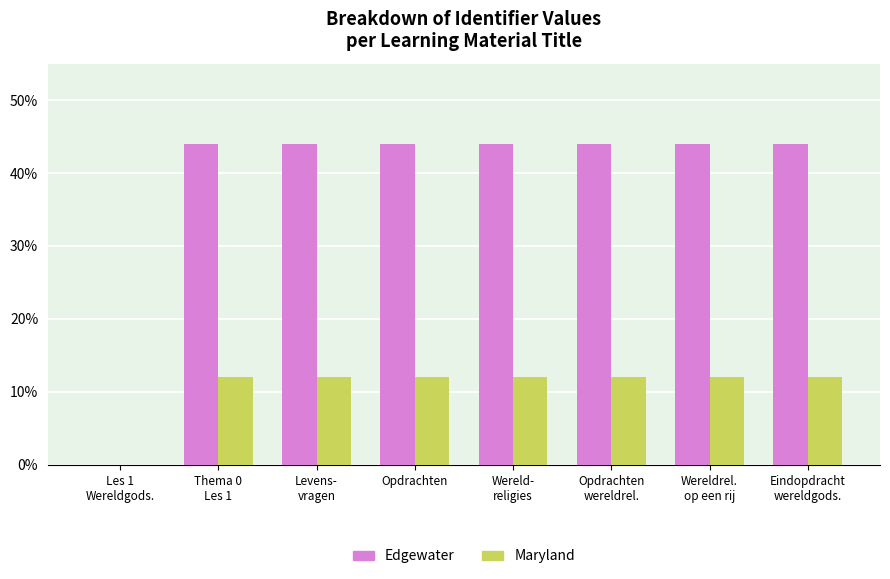

Which series has the largest total across all categories?

Edgewater